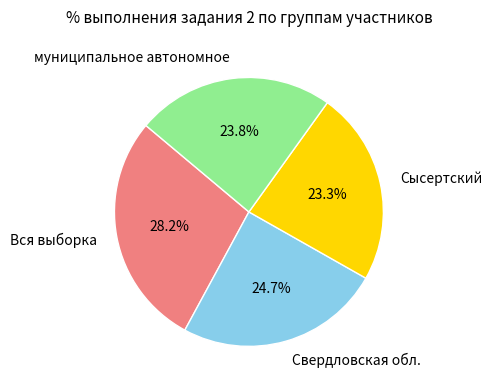

How many slices are in this pie chart?

4